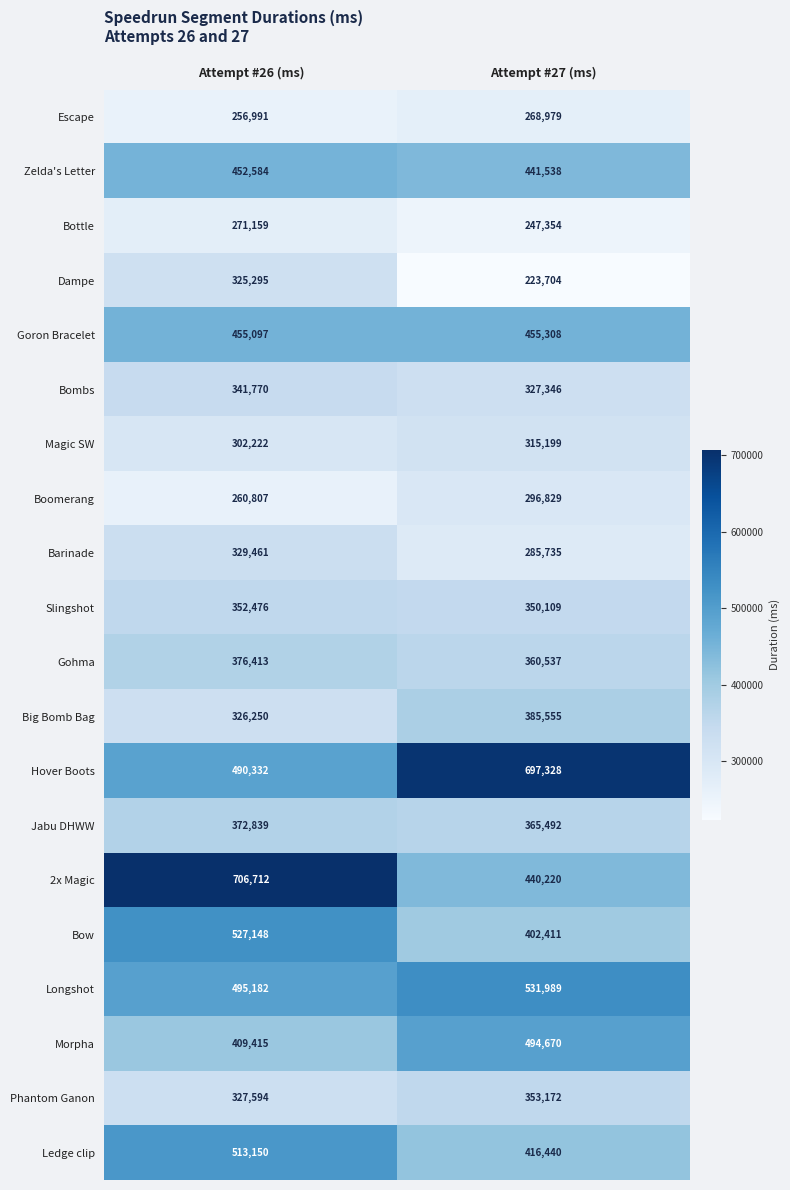

At how many categories does at least one series exceed 605832?

2